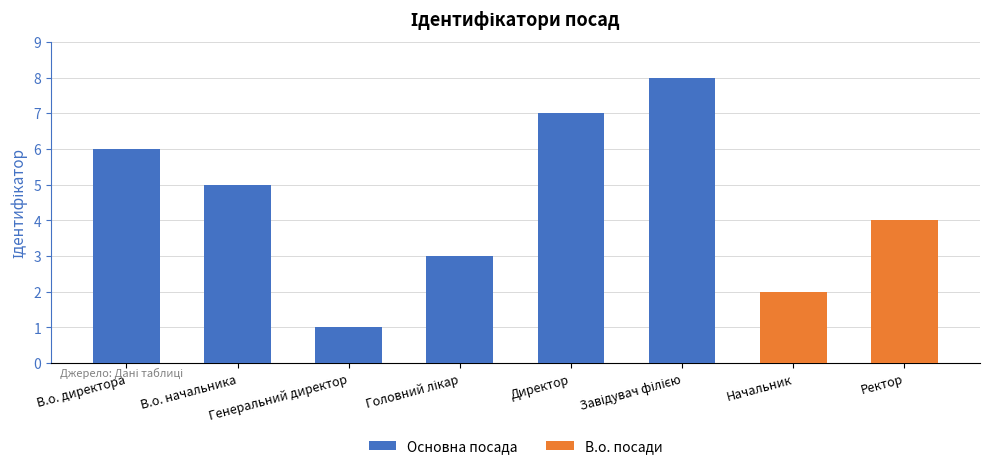

What is the minimum value shown in the chart?

1